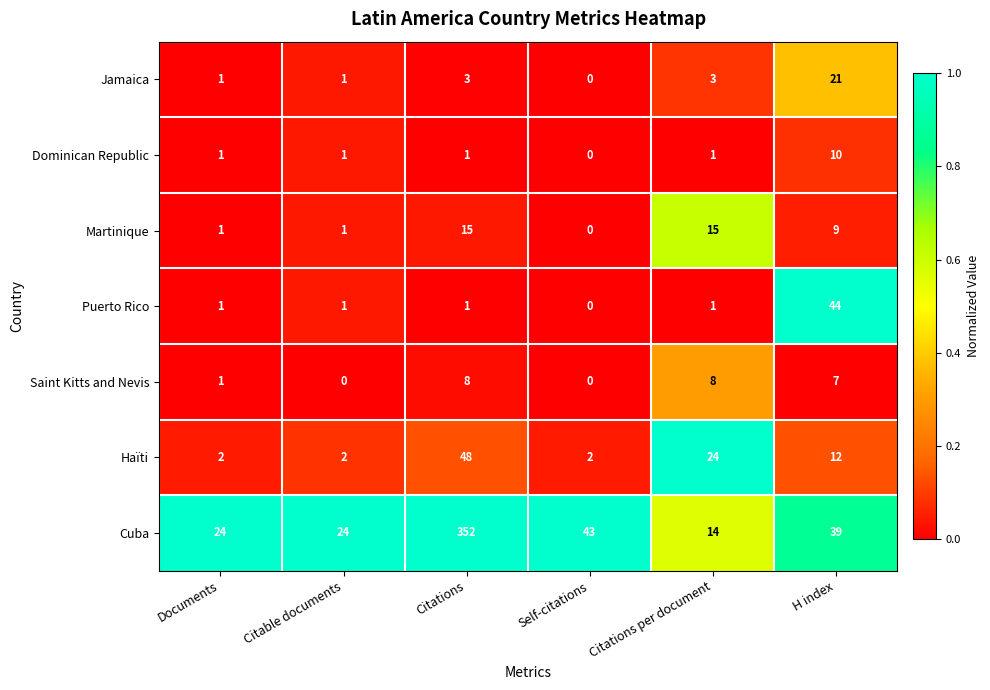

Count the Saint Kitts and Nevis values in the range 0 to 8.

6